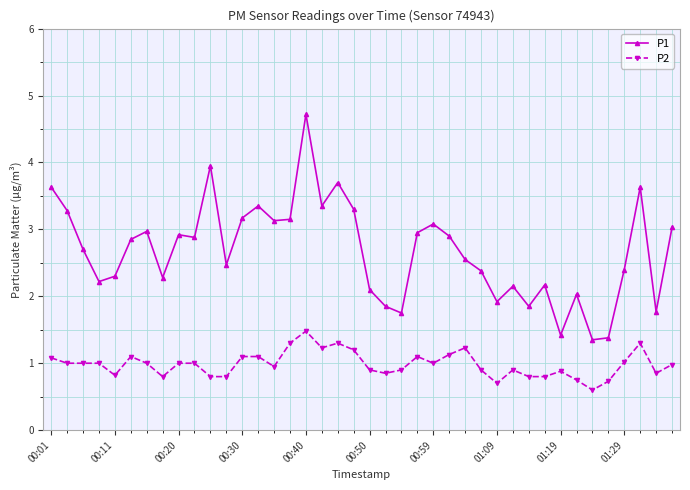

Which series has the widest spread of values?

P1